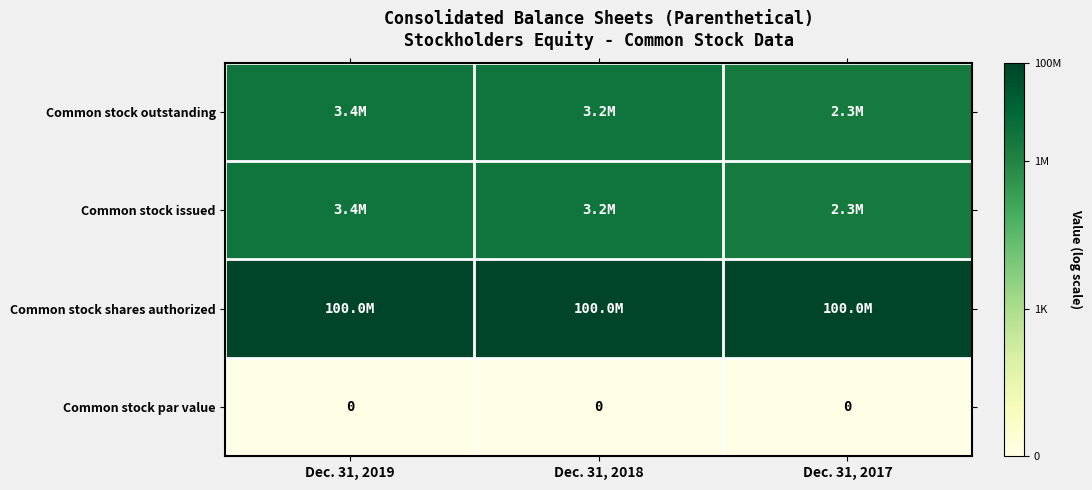

Which has a higher value, Dec. 31, 2018 or Dec. 31, 2017?

Dec. 31, 2018